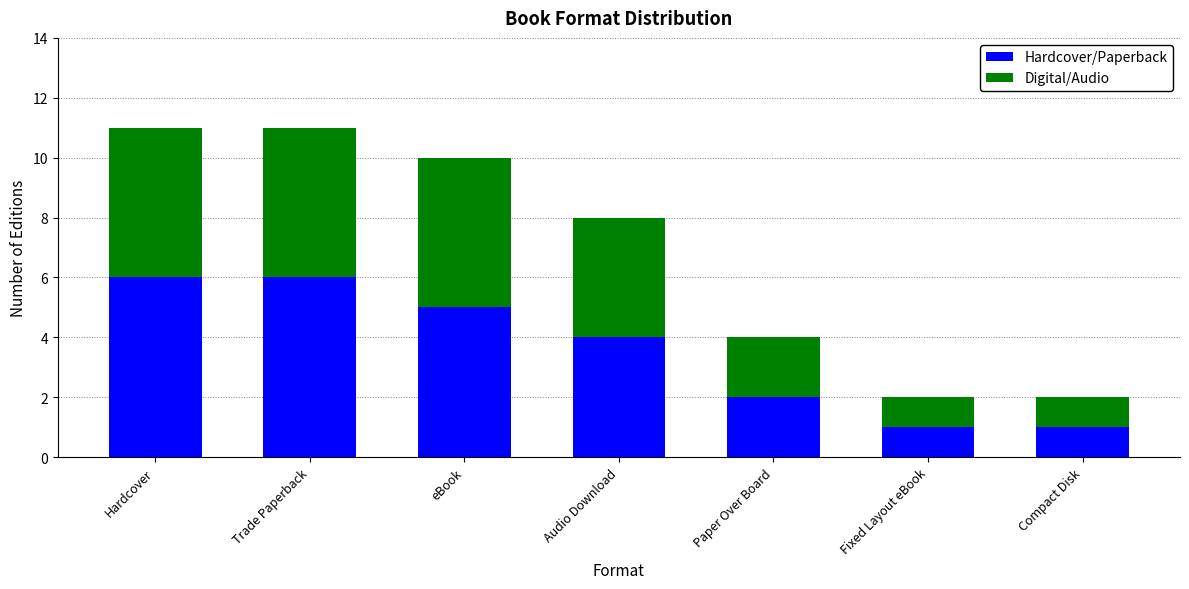

How many data points in Hardcover/Paperback are less than 4?

3